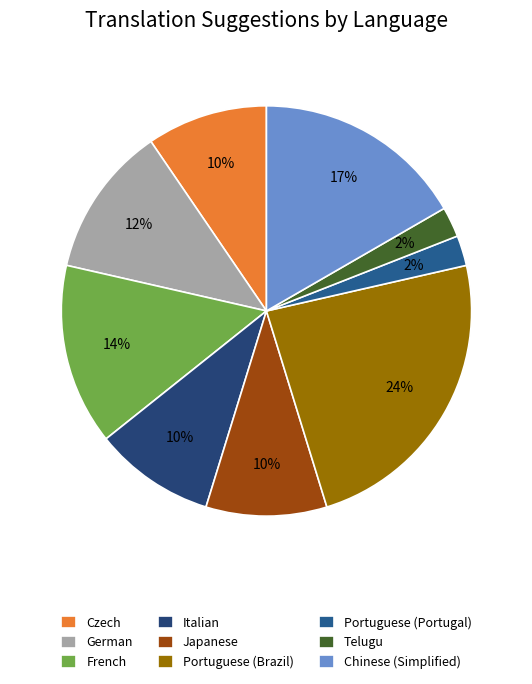

True or false: Portuguese (Portugal) accounts for 2% of the total.

True